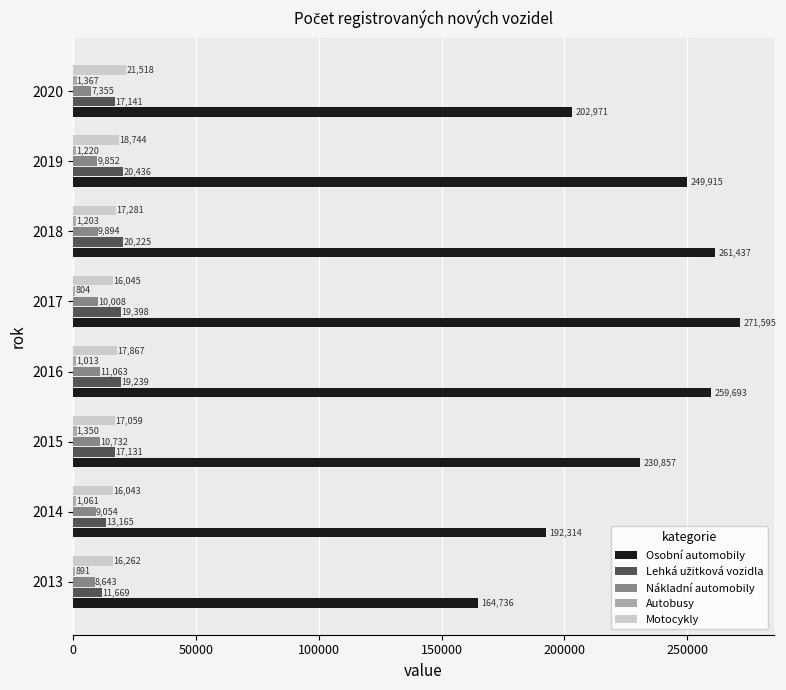

The value of Motocykly at 2016 is 17867. True or false?

True